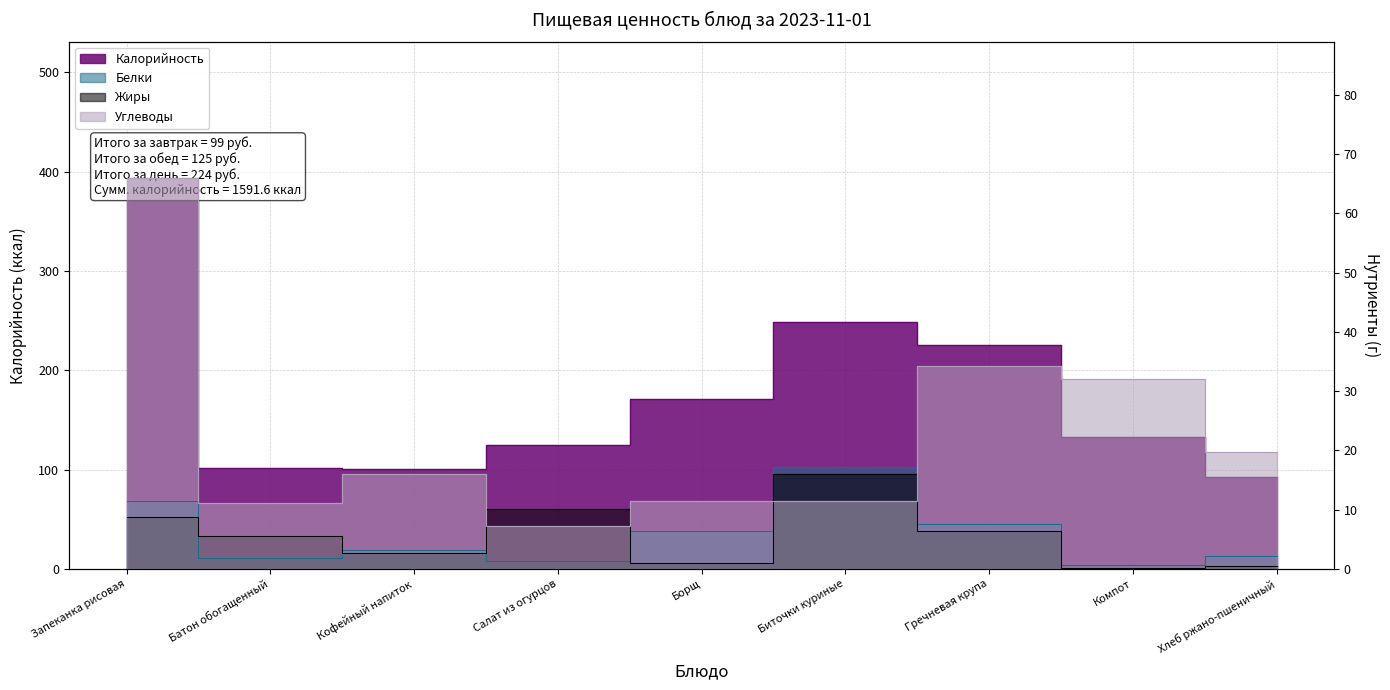

What is the average value of the Калорийность series?

176.8